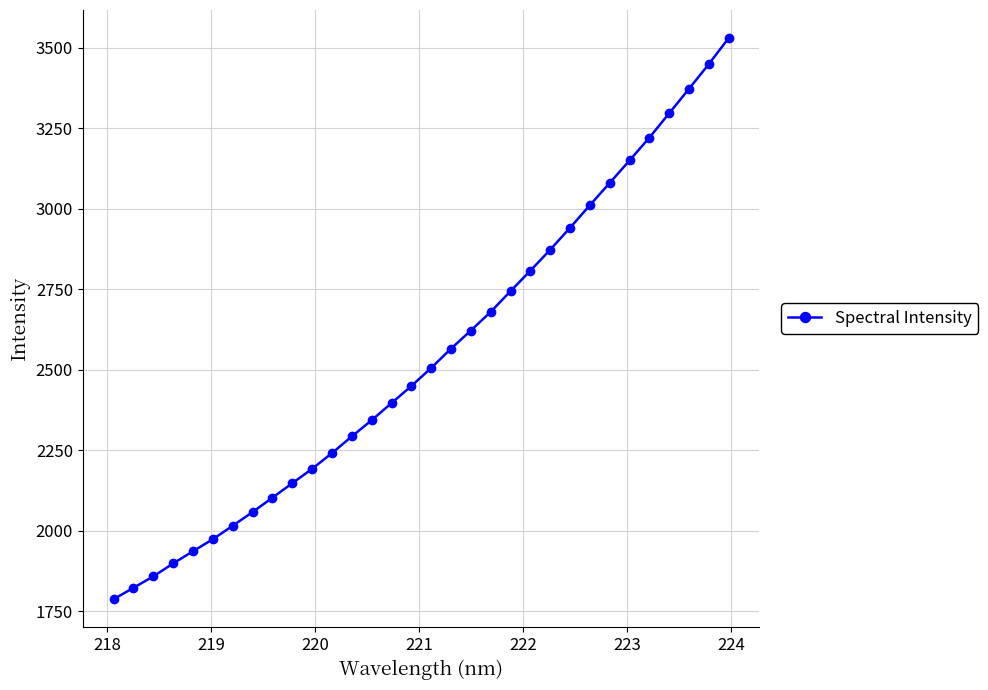

What is the difference between the maximum and second lowest values?

1708.3